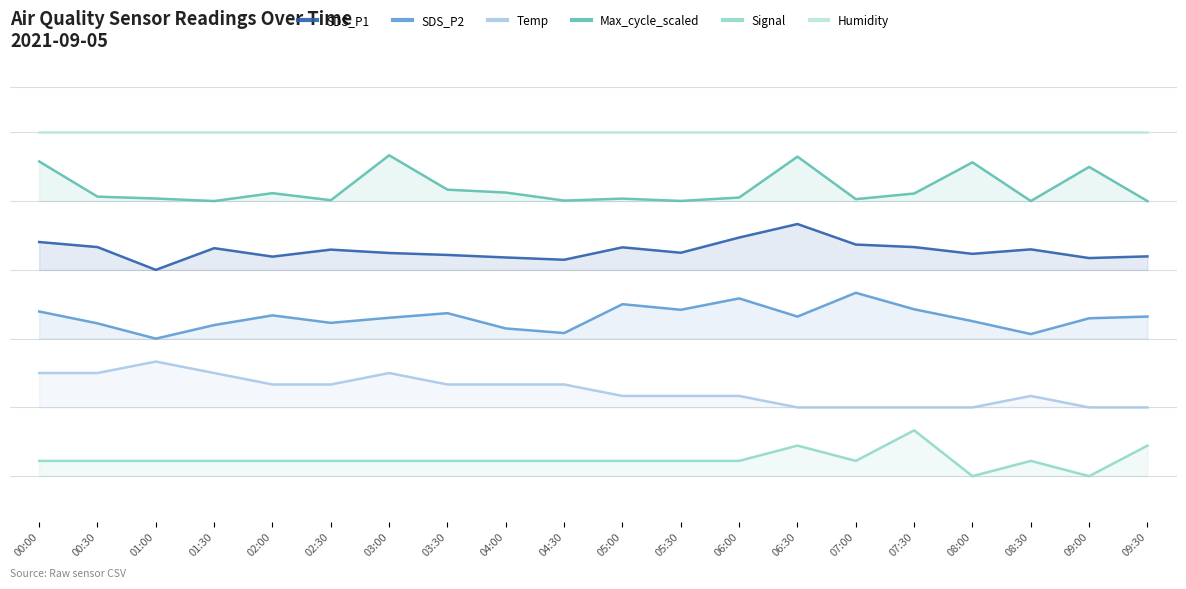

At which category is the sum across all series the highest?

00:00